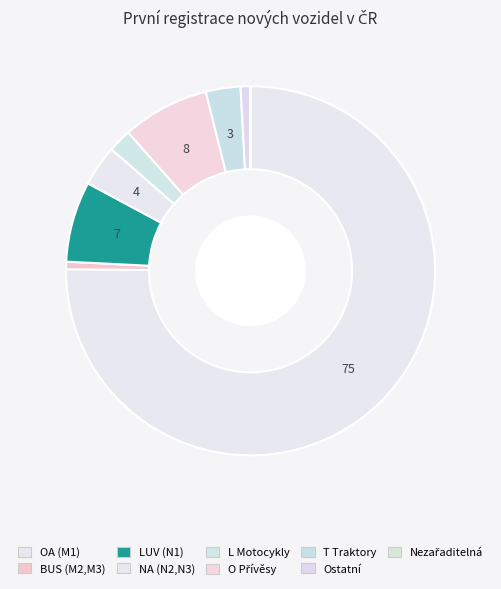

How many segments does this pie chart have?

9